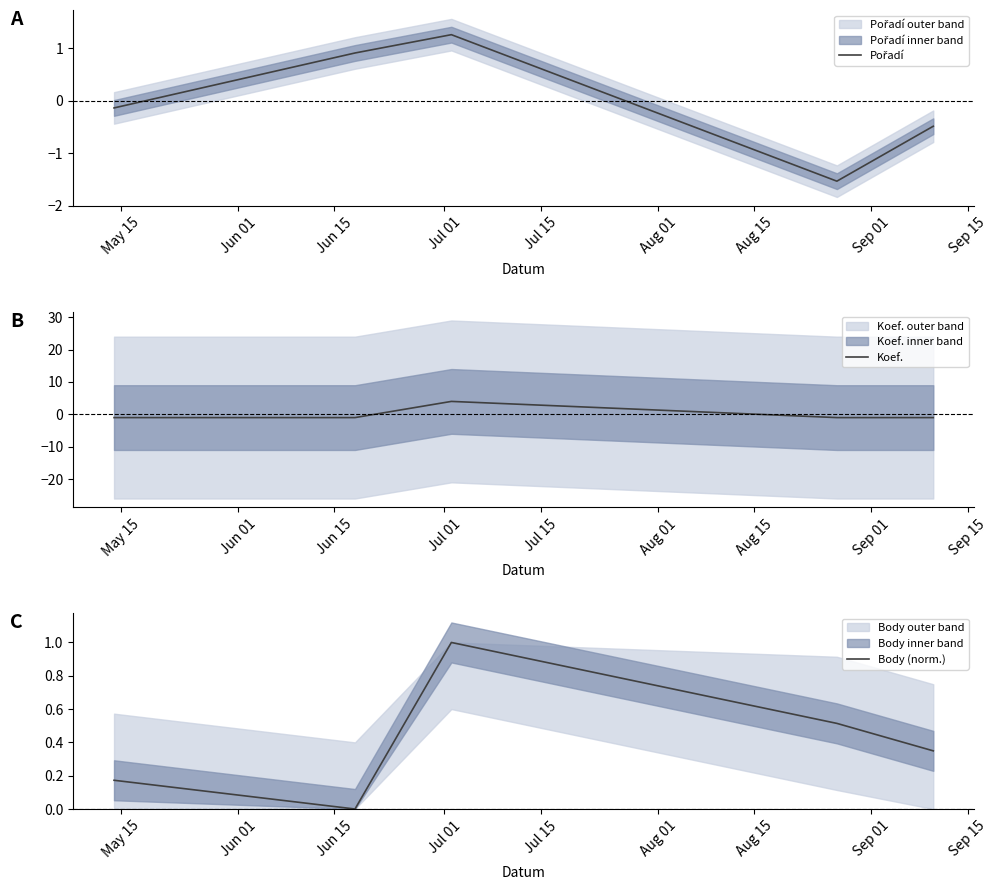

How many interior local peaks does the Pořadí series have?

1